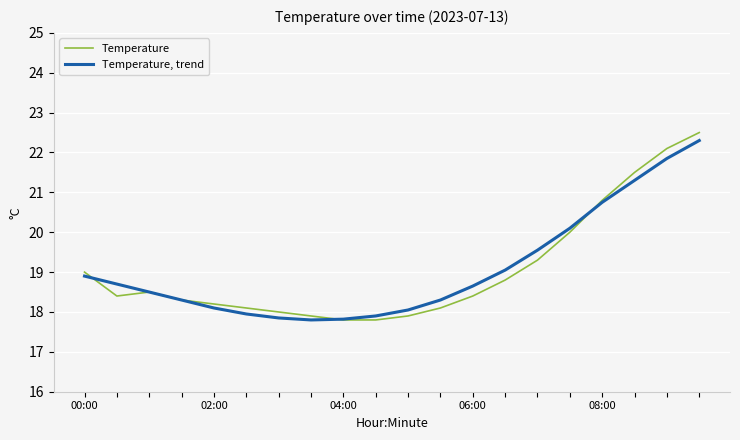

What is the minimum value shown in the chart?

17.8